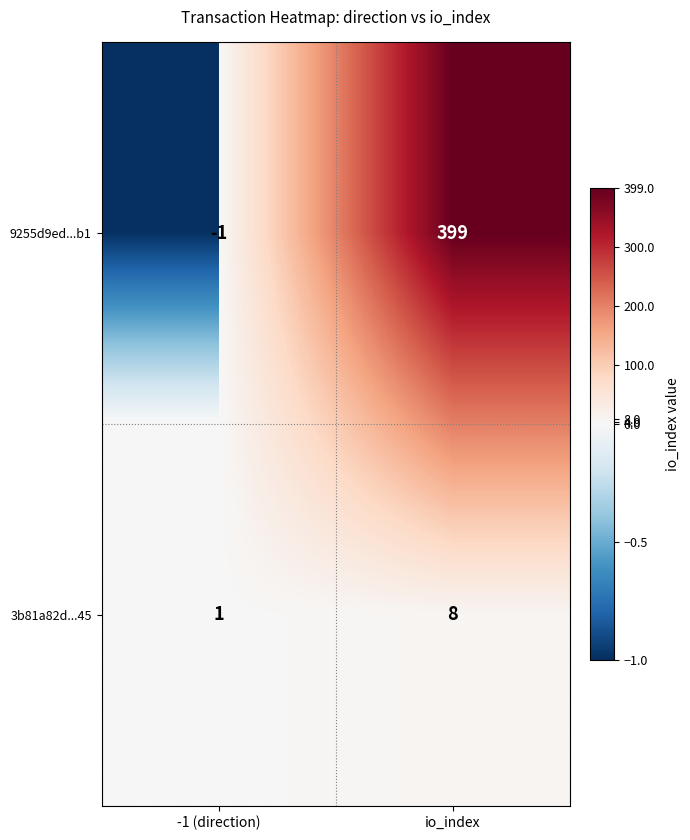

Reading left to right, extract all data points from this chart.

9255d9ed...b1: -1	399
3b81a82d...45: 1	8